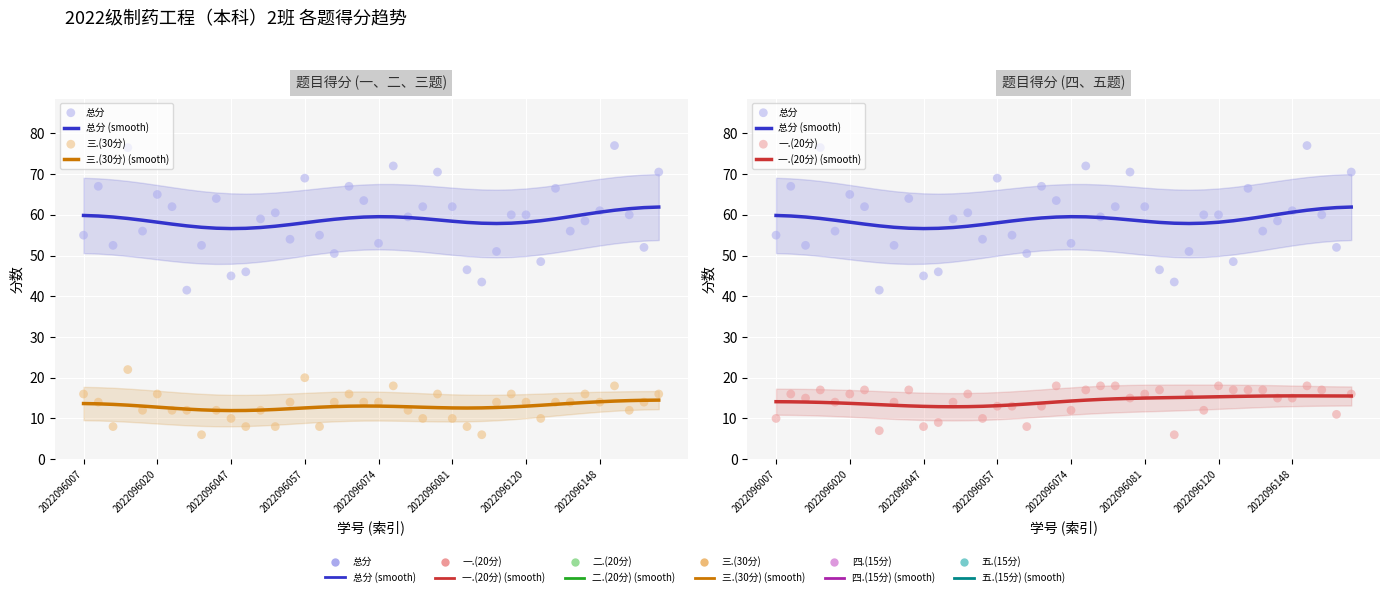

At how many categories does at least one series exceed 40?

40